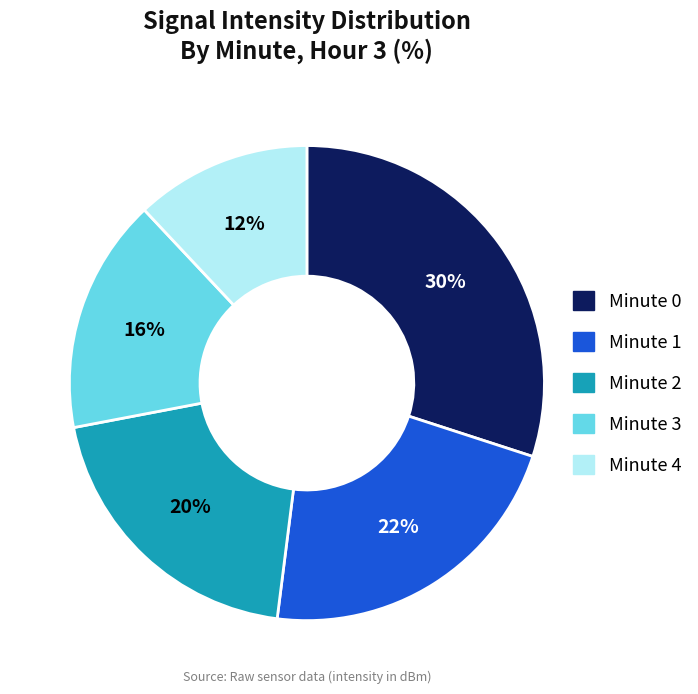

To the nearest percent, what portion does Minute 4 represent?

12%